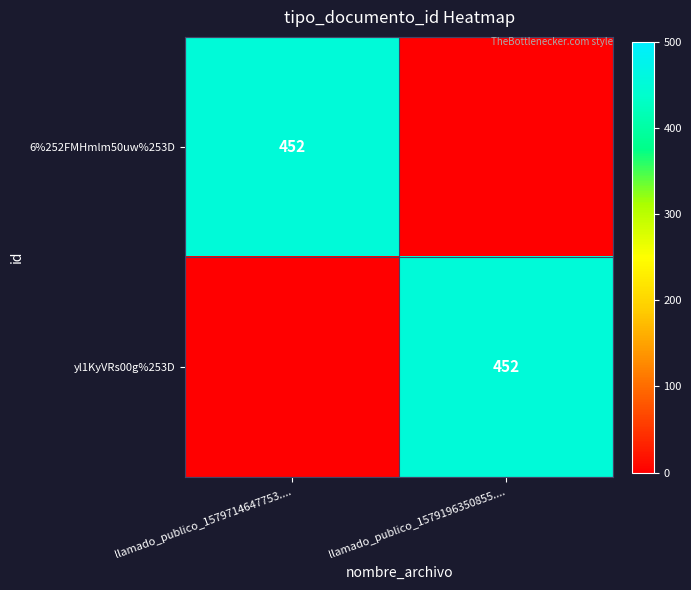

The value of yl1KyVRs00g%253D at llamado_publico_1579196350855.... is 138. True or false?

False